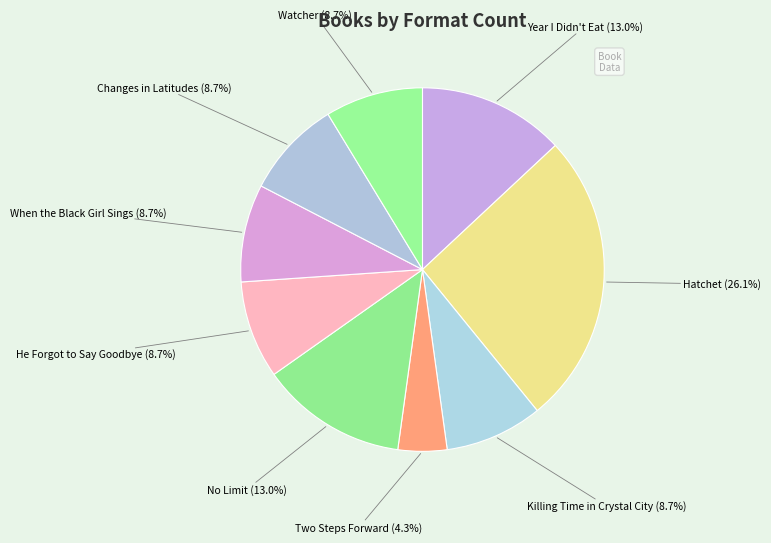

How many slices are in this pie chart?

9